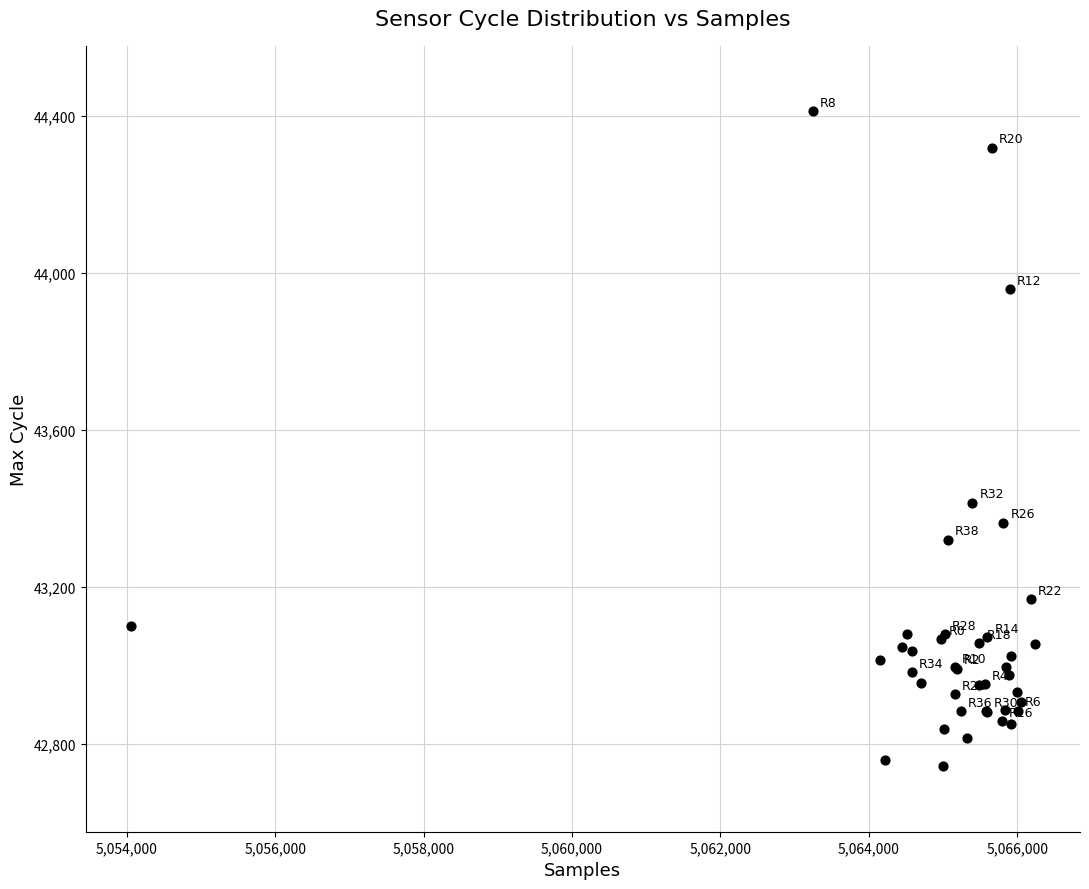

What Y value in the scatter plot is closest to 43577?

43414